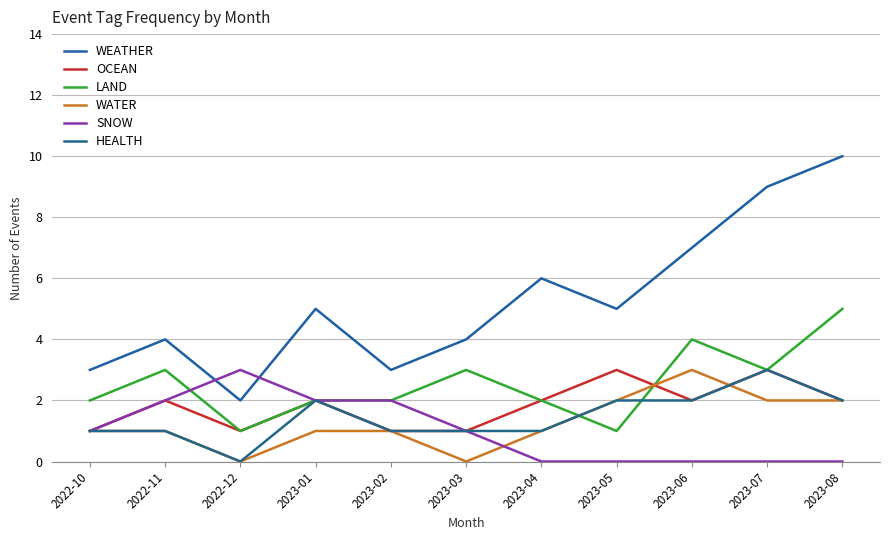

Which series ends up on top after the final intersection of SNOW and LAND?

SNOW